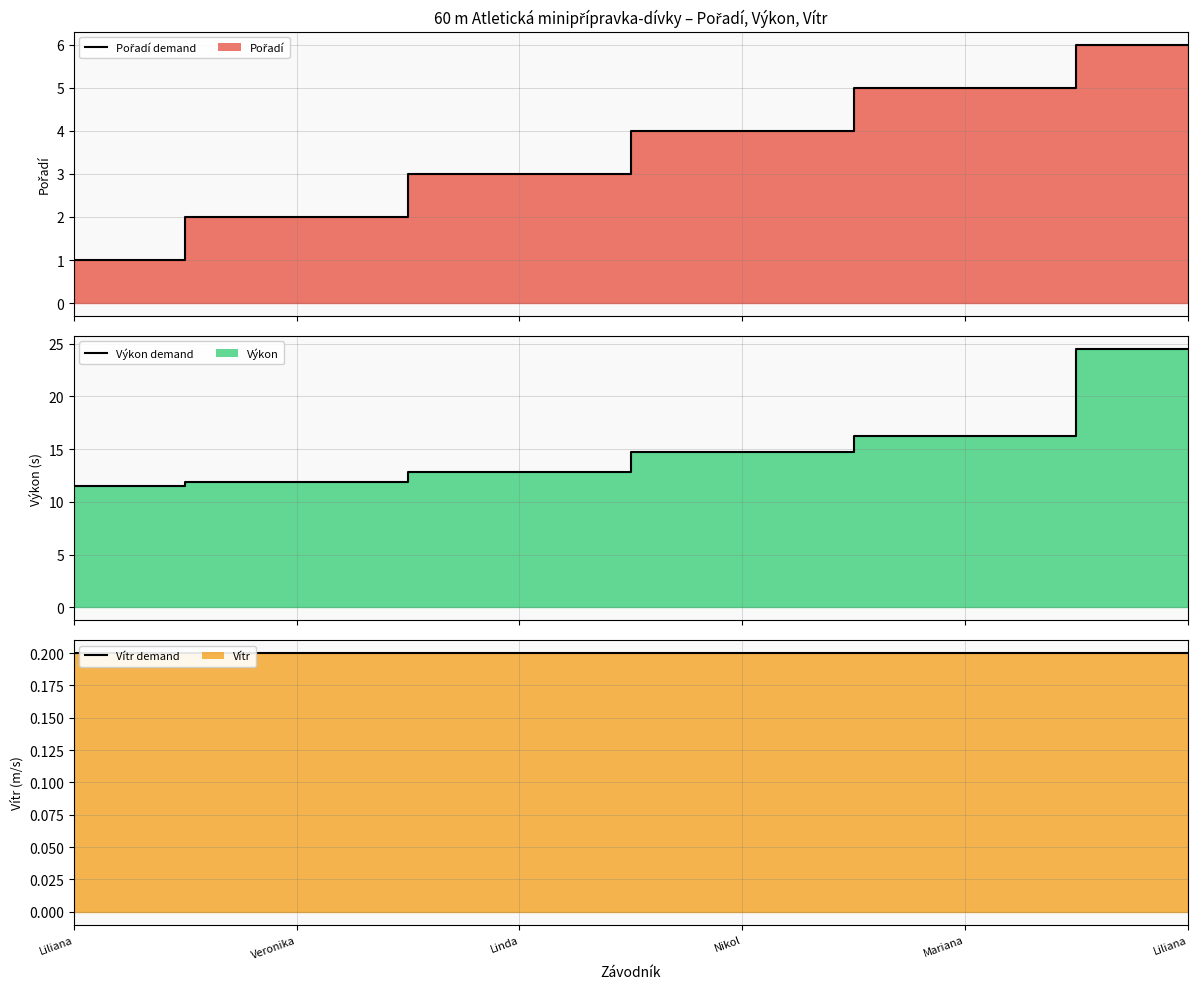

True or false: Vítr (line) and Pořadí (line) intersect in this chart.

False